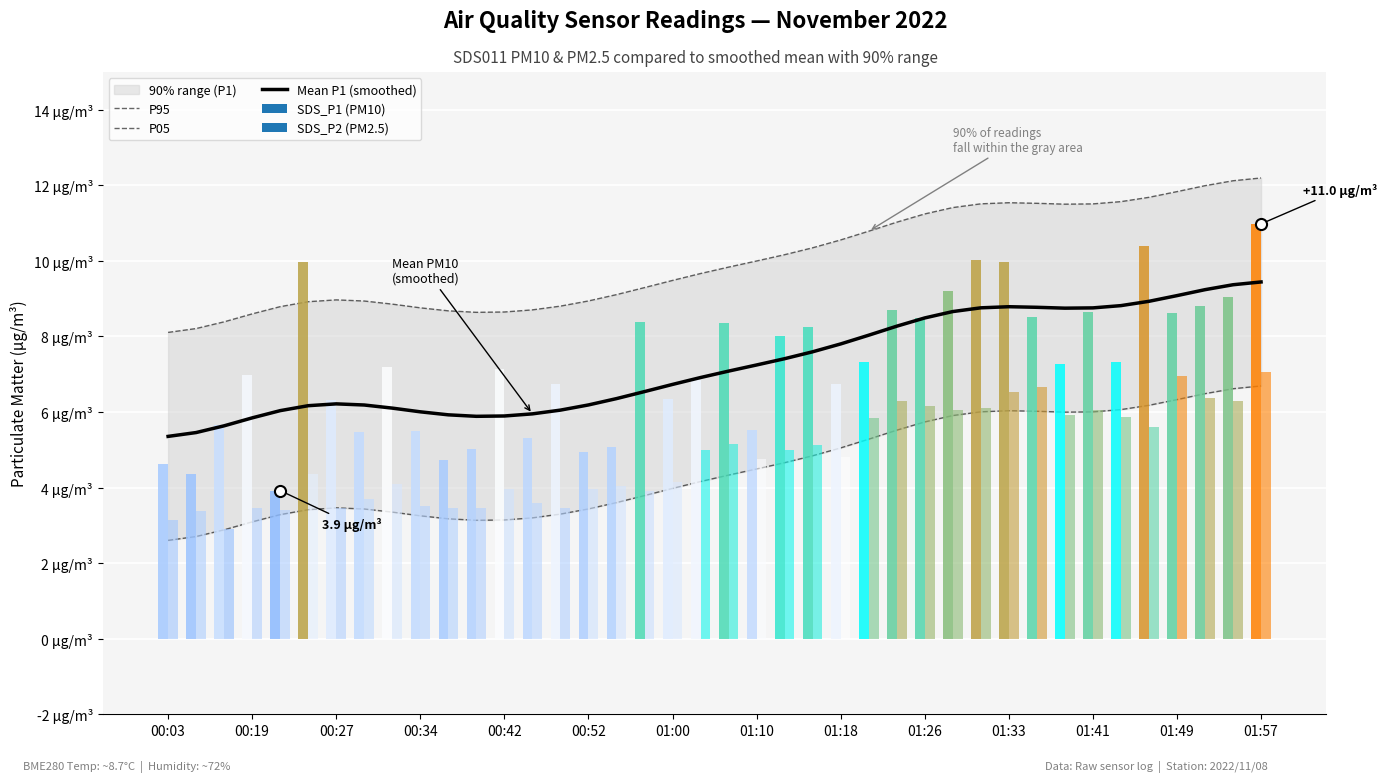

How many groups of bars are there?

40